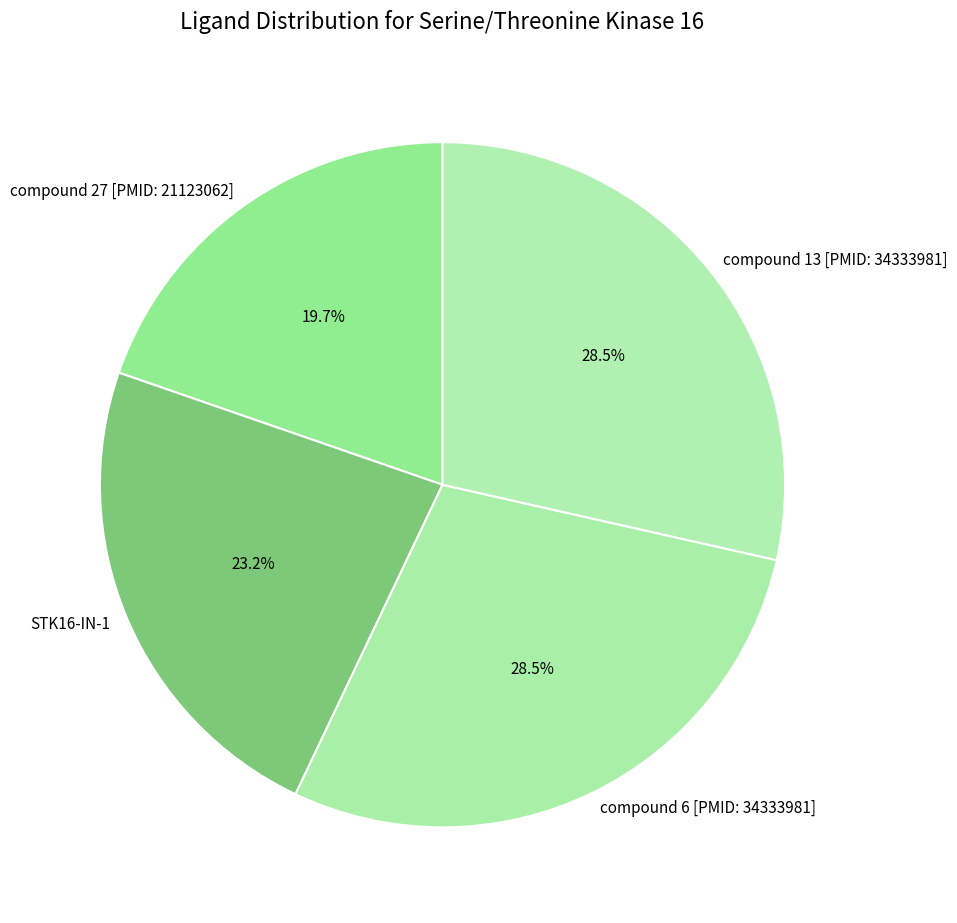

Is there any slice that represents more than half of the pie?

No